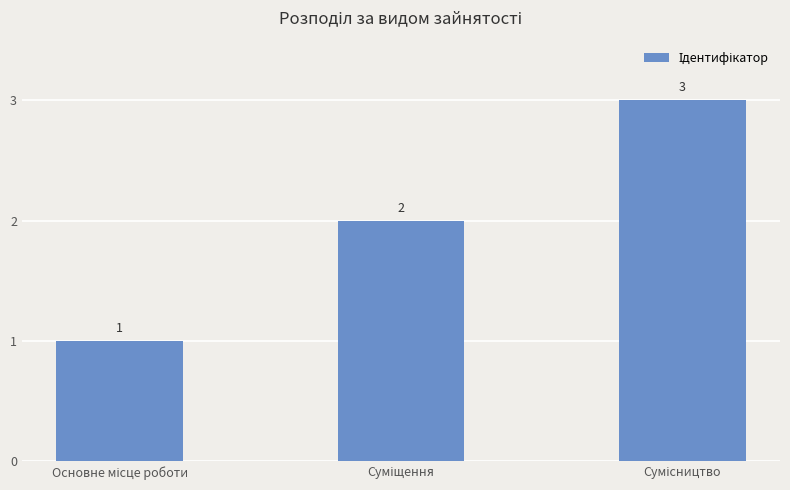

Count the values in the range 1 to 3.

3